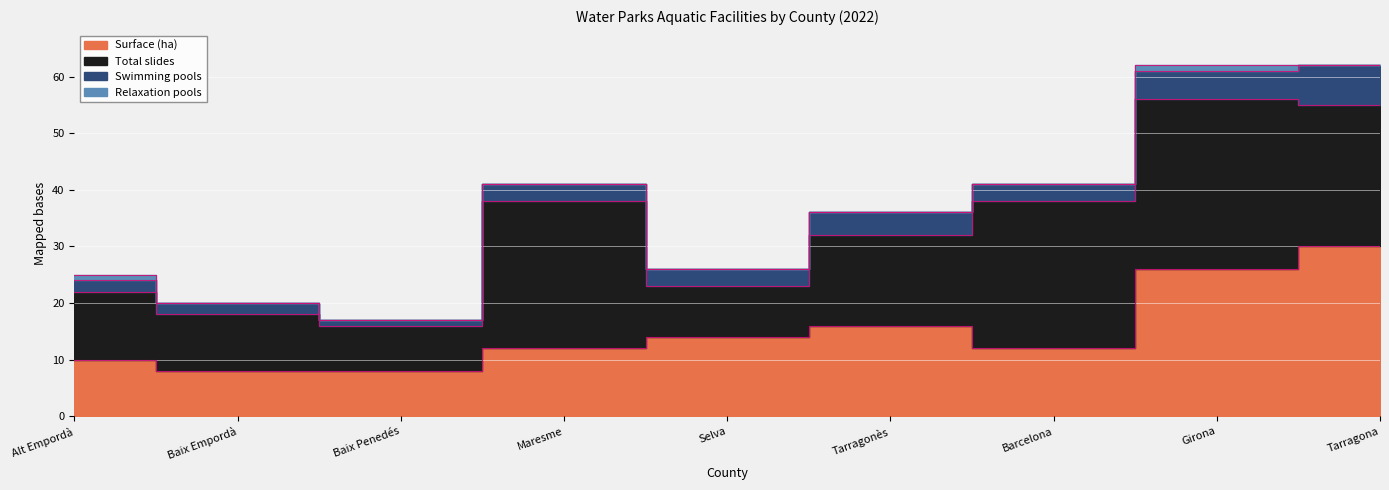

Is it true that Surface (ha) equals 6 at Alt Empordà?

False